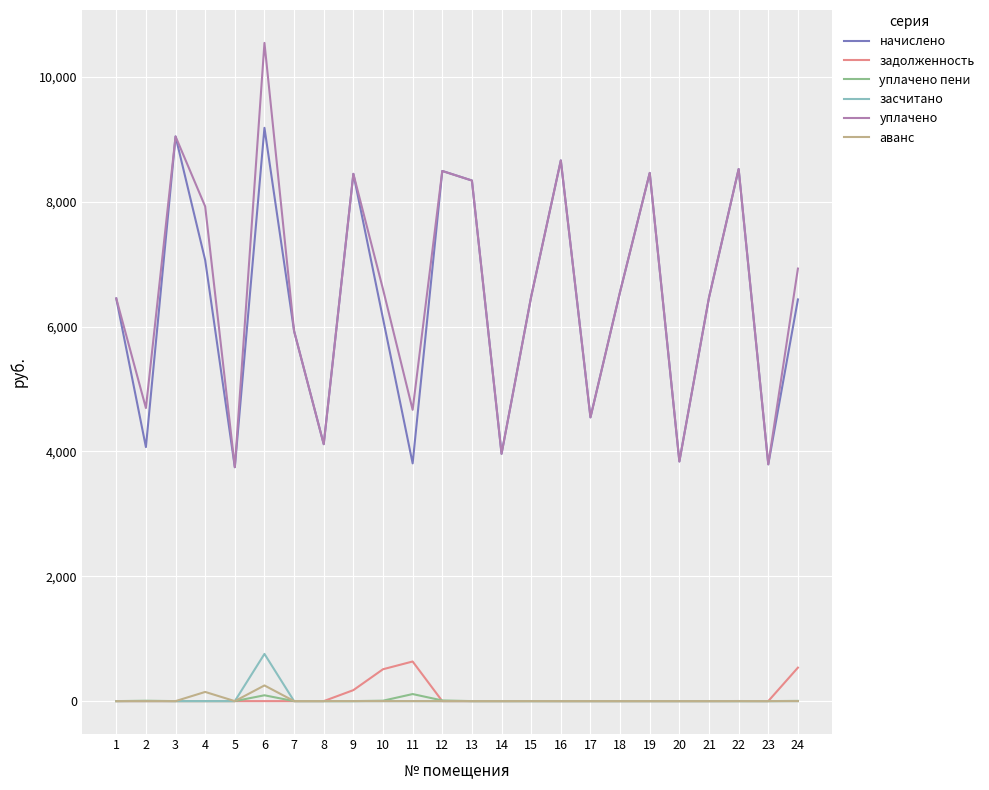

True or false: уплачено and аванс cross at least once.

False